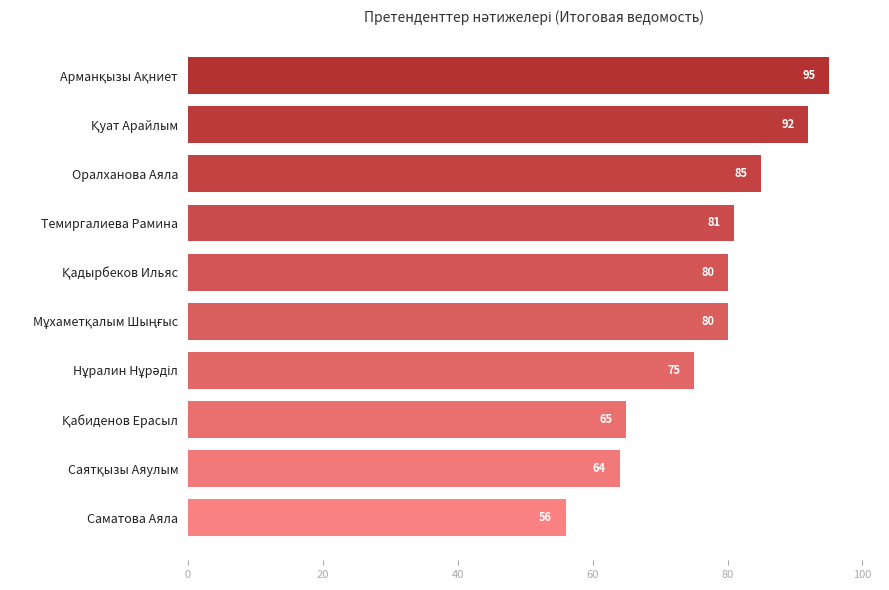

True or false: the data shows 23 at Оралханова Аяла.

False